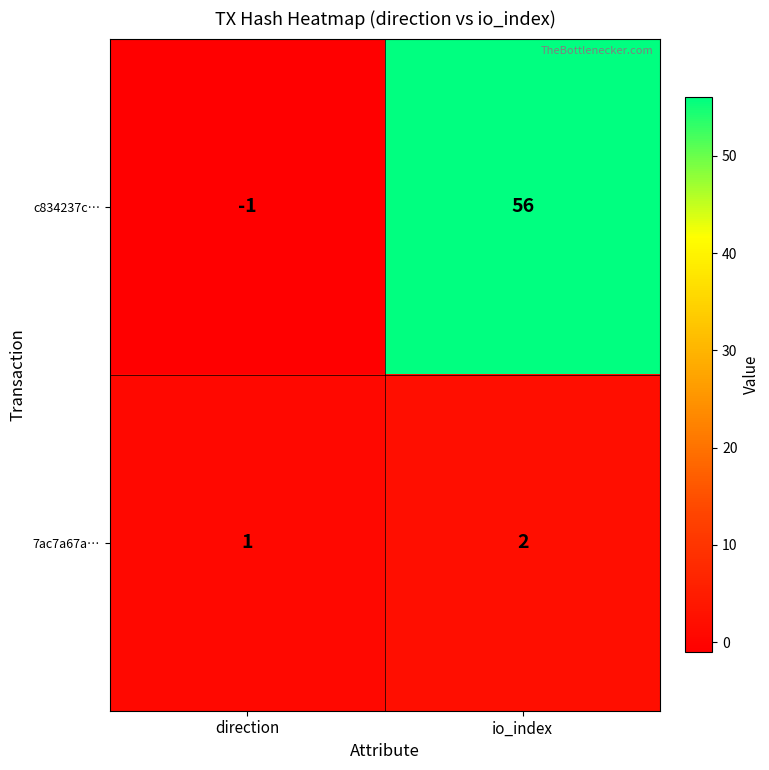

What is the greatest value displayed?

56